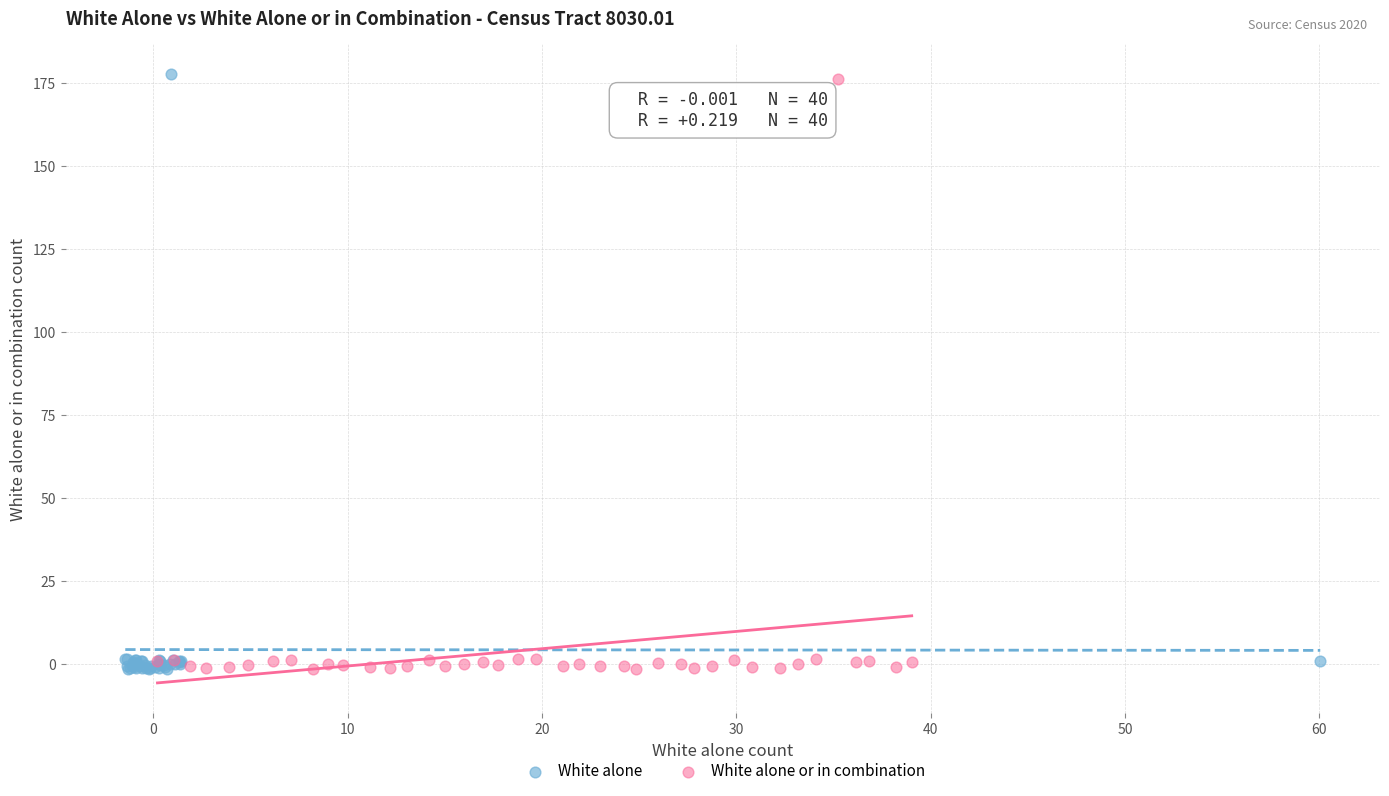

What are all the series names shown in the legend?

White alone, White alone or in combination